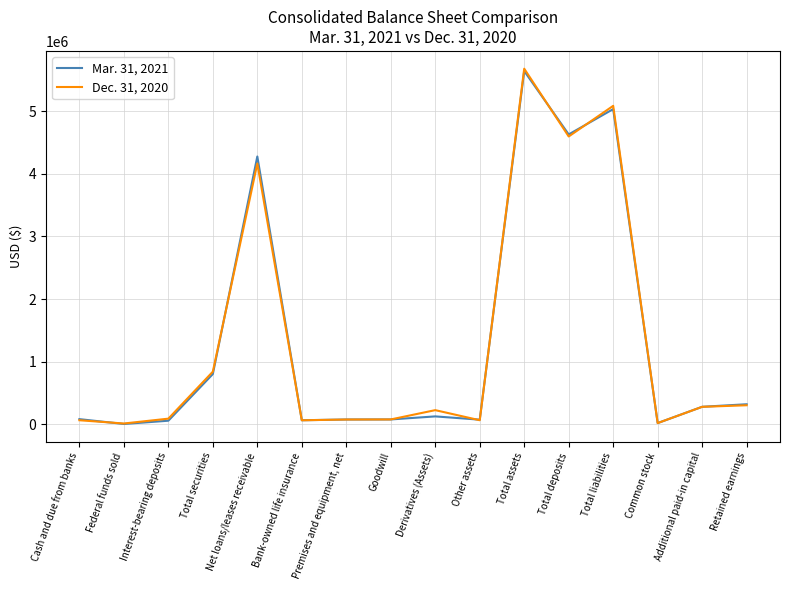

What is the total value across all series at Total liabilities?

10125432